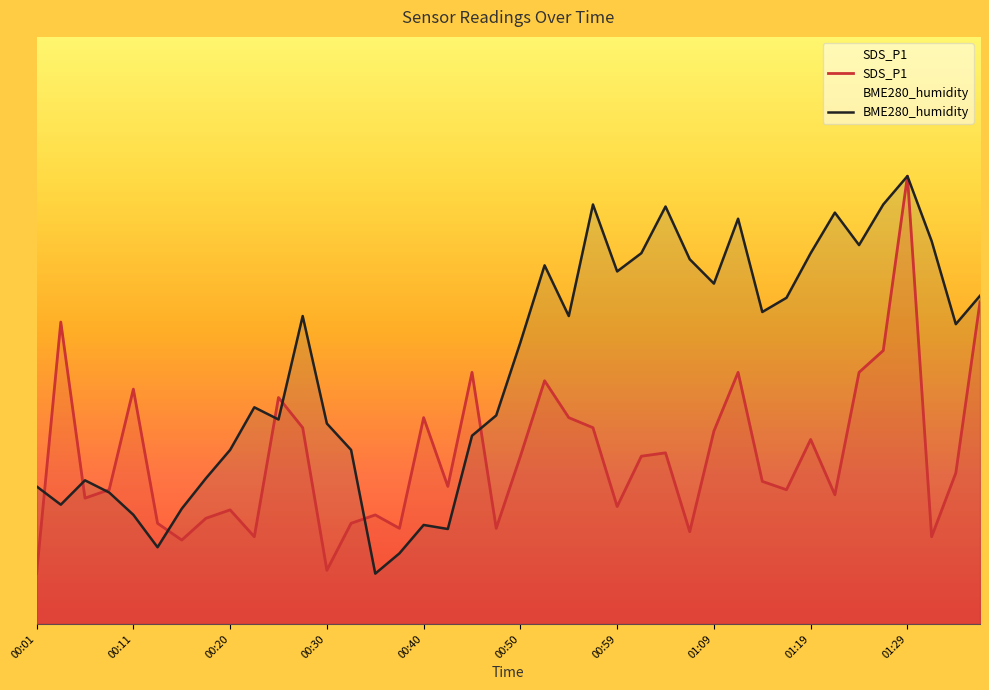

Rank the series by their maximum value, from lowest to highest.

SDS_P1, BME280_humidity